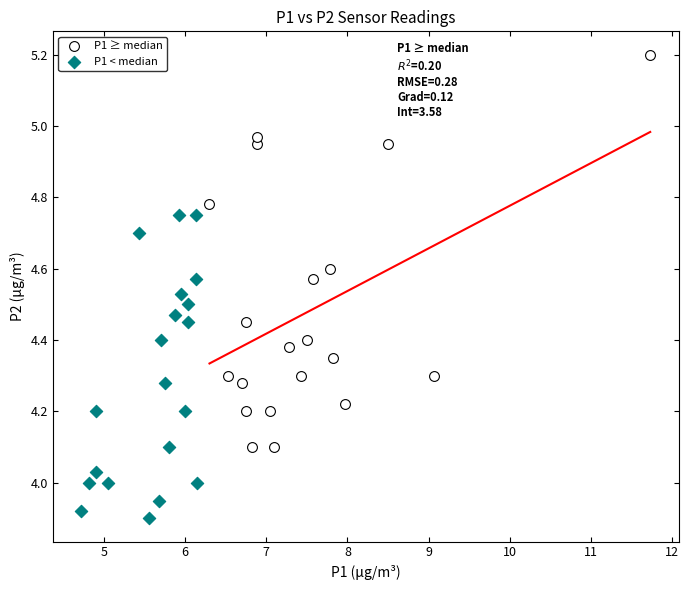

Which series reaches the maximum Y coordinate?

P1 ≥ median